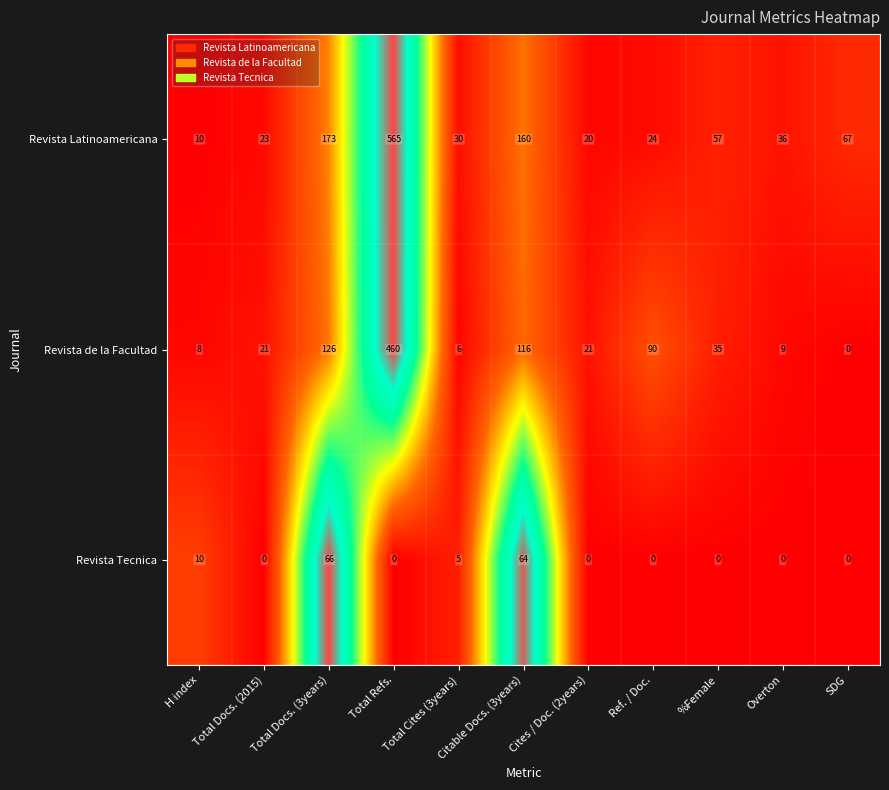

Count the number of categories in the chart.

11